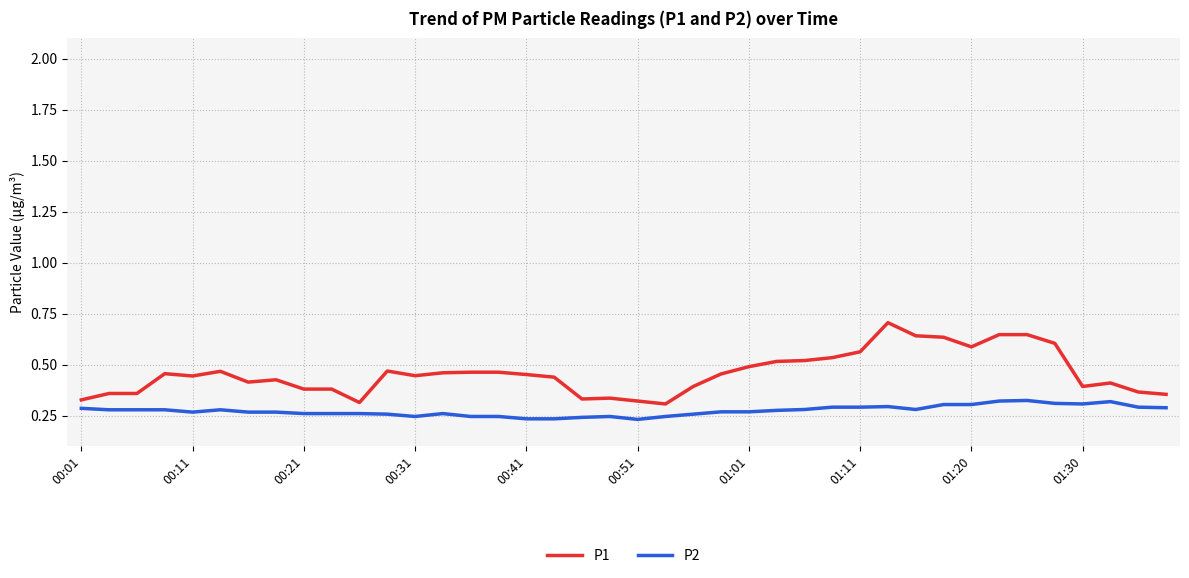

Rank the series by their maximum value, from lowest to highest.

P2, P1